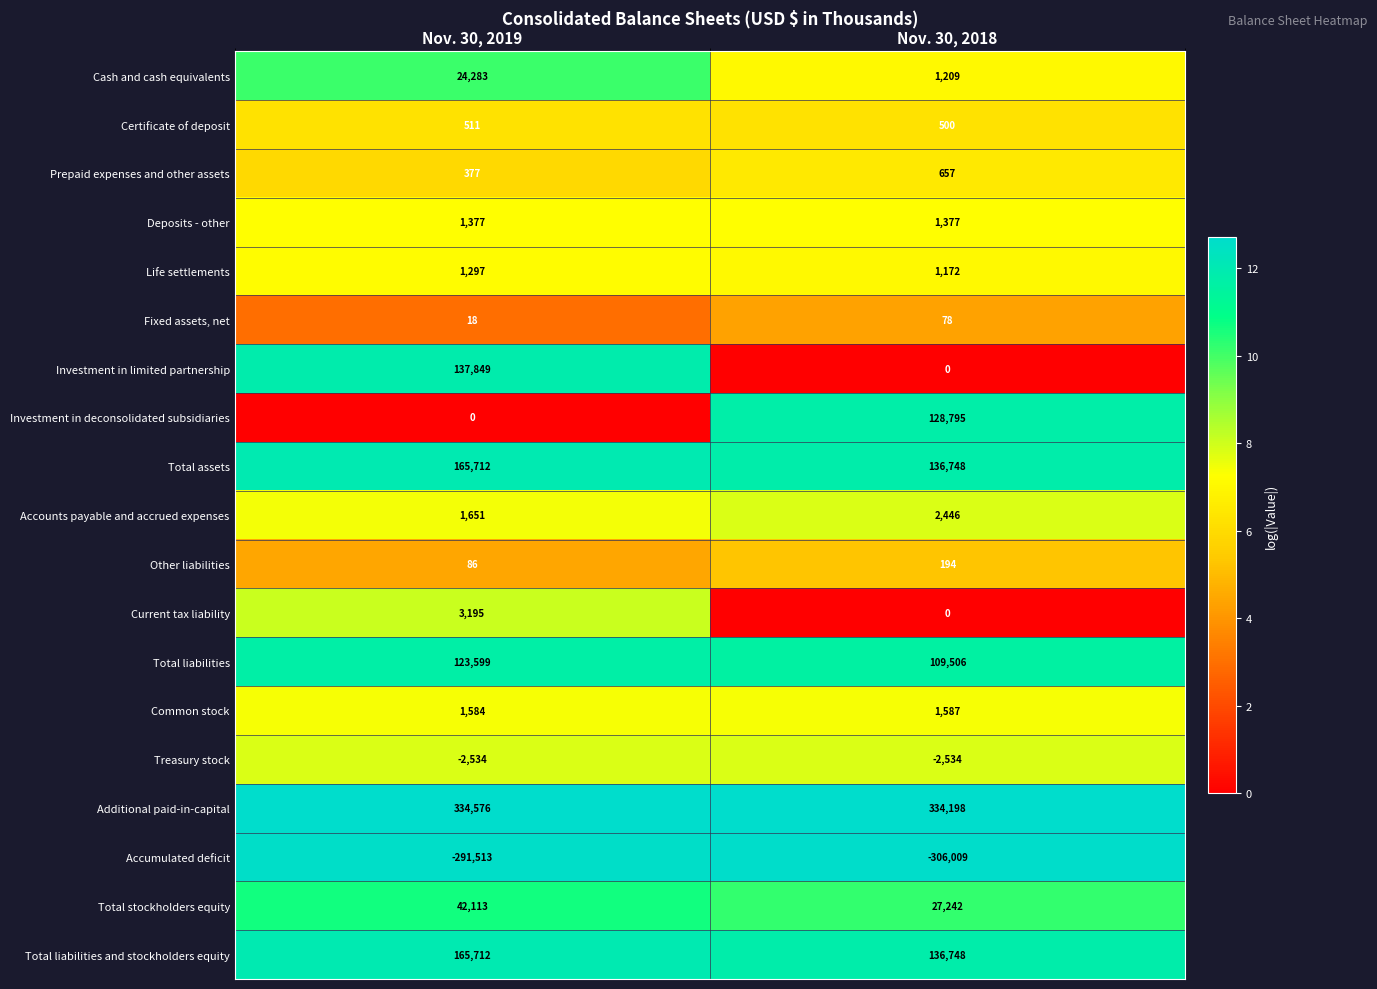

What is the approximate value of Accumulated deficit at Nov. 30, 2018, to the nearest 10?

-306010